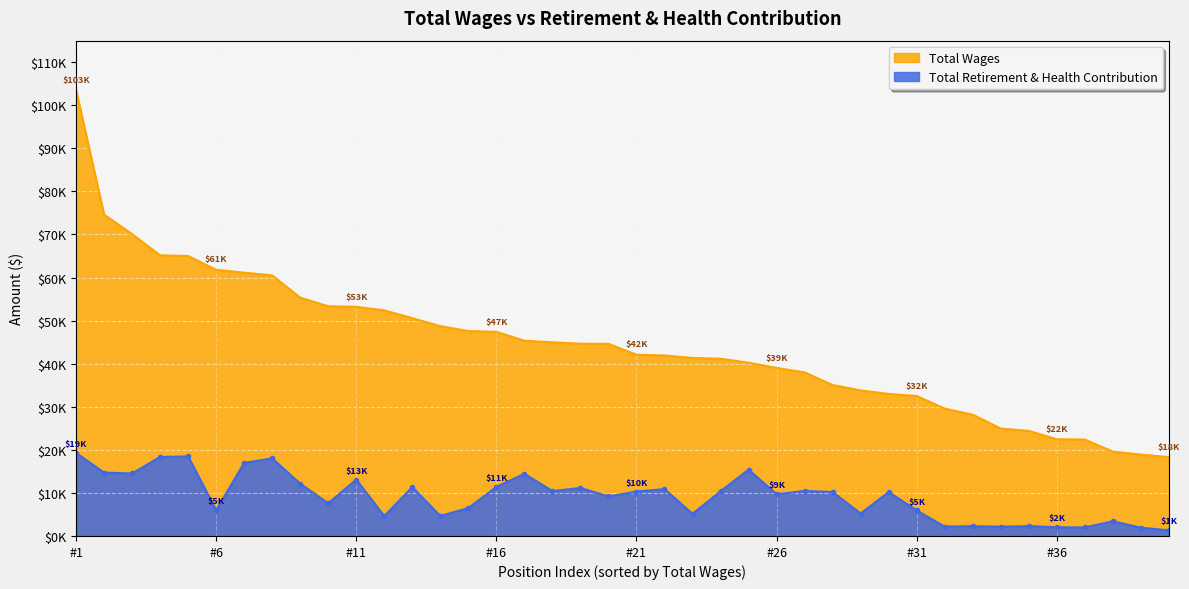

In Total Retirement & Health Contribution, how many points are higher than both neighbors (excluding endpoints)?

13